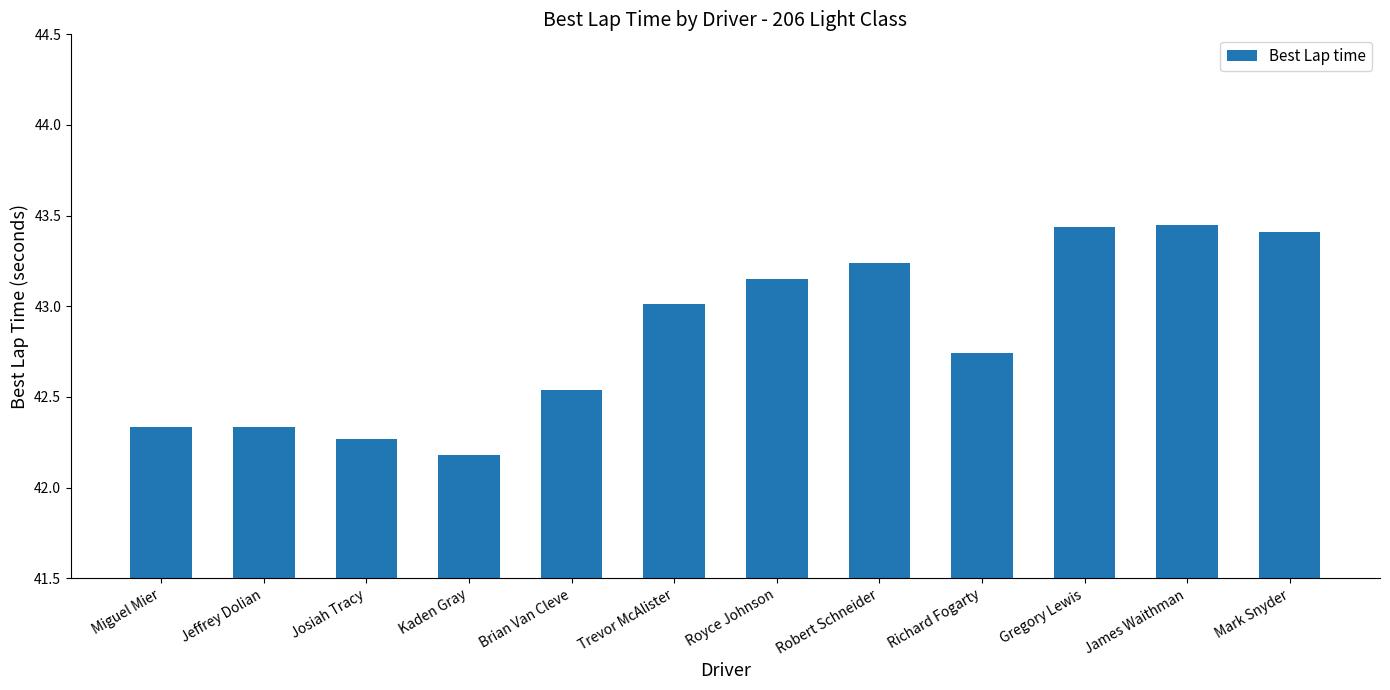

The value at Jeffrey Dolian is 18.0. True or false?

False